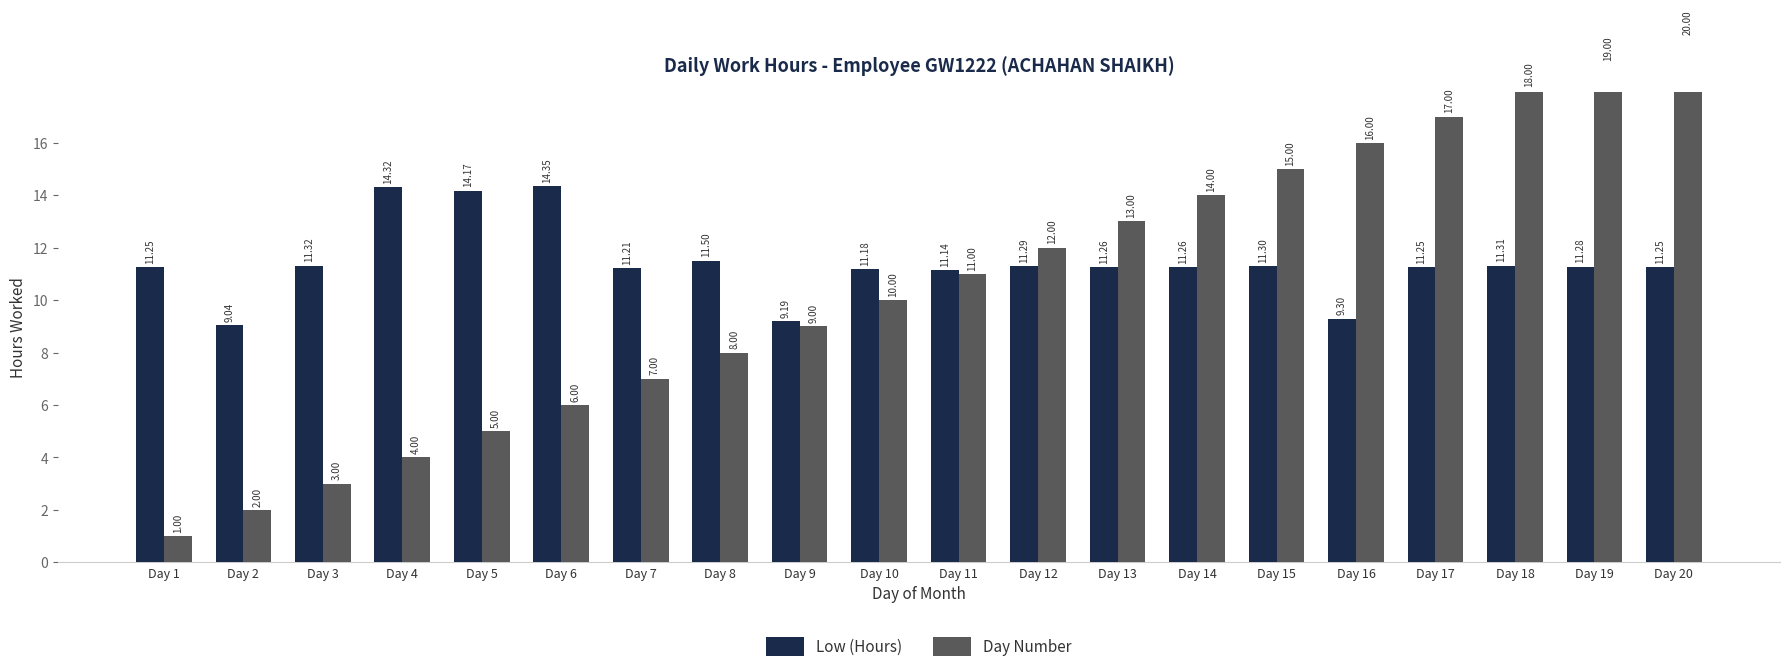

Which series has the largest range (max minus min)?

Day Number